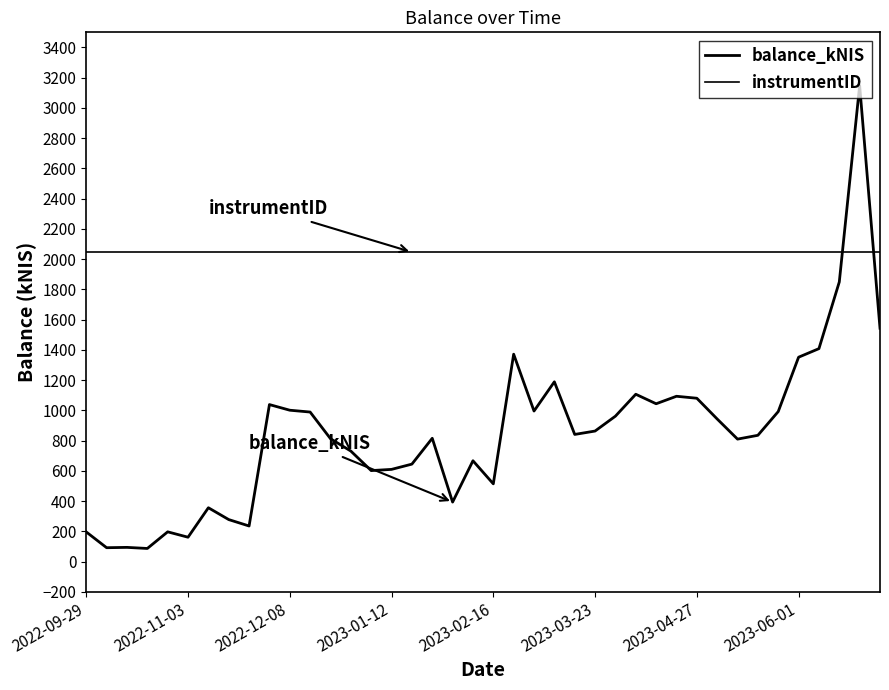

What is the difference between the second highest and minimum values in the balance_kNIS series?

1762.9